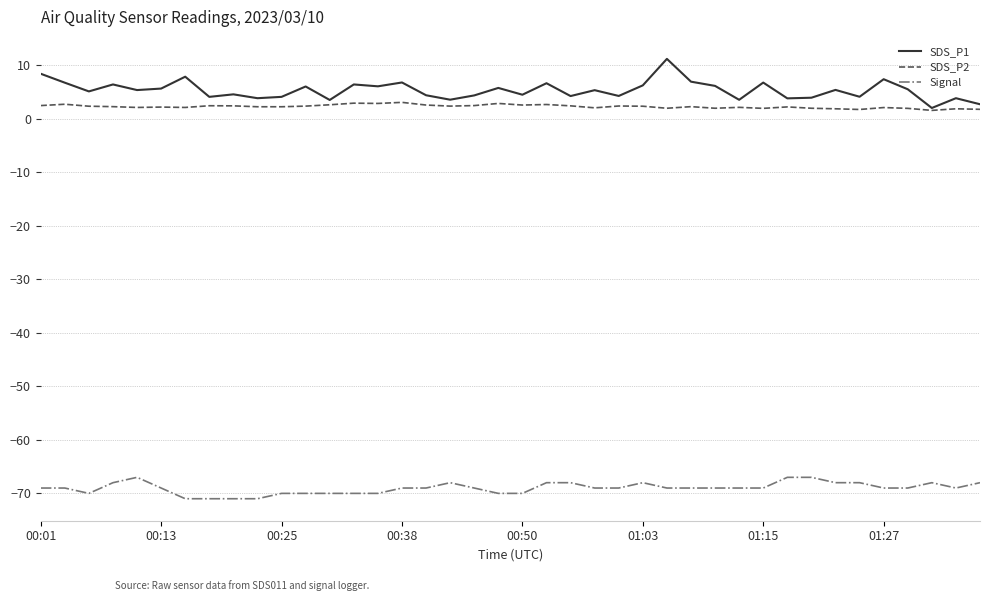

Which series has the largest range (max minus min)?

SDS_P1